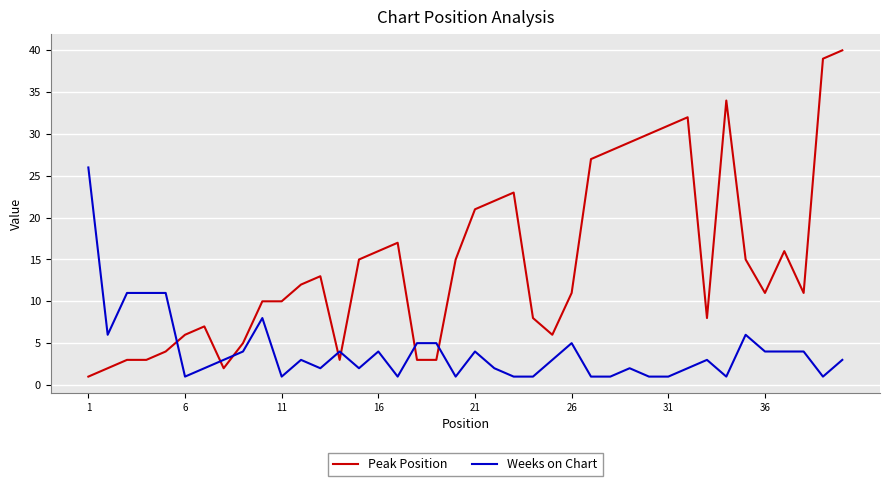

What is the highest value of the Peak Position series?

40